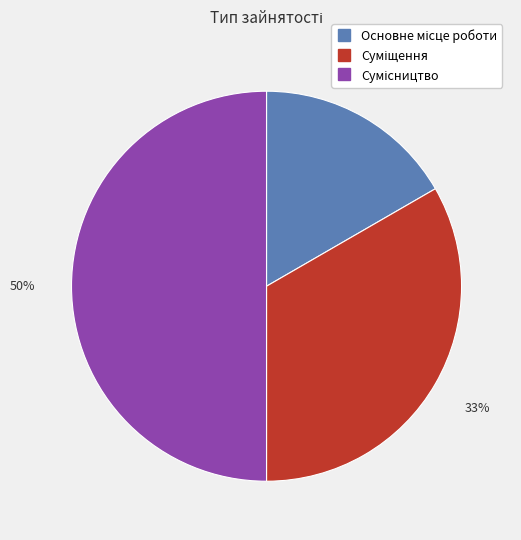

How many slices are in this pie chart?

3